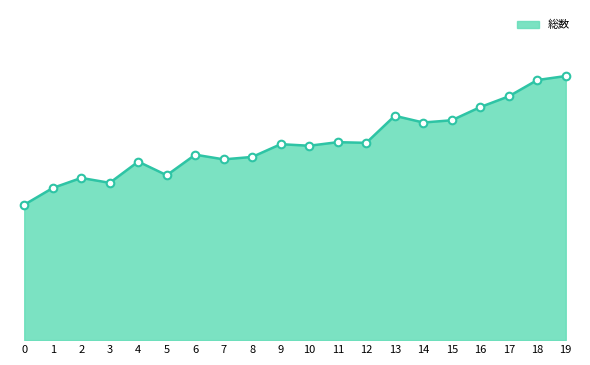

Is this an area chart (filled region under the line)?

Yes